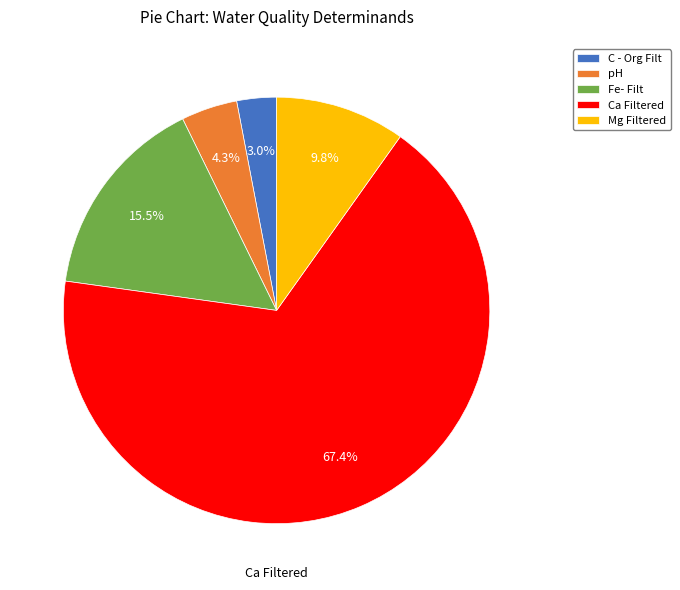

To the nearest percent, what is the difference between the pH and Fe- Filt slice percentages?

11%